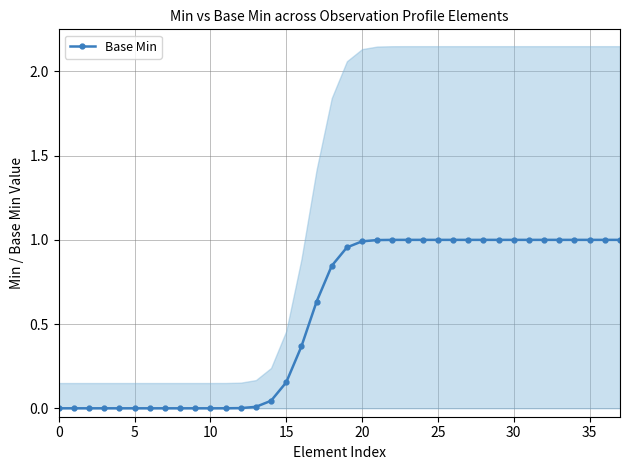

Which label corresponds to the largest value in the chart?

23